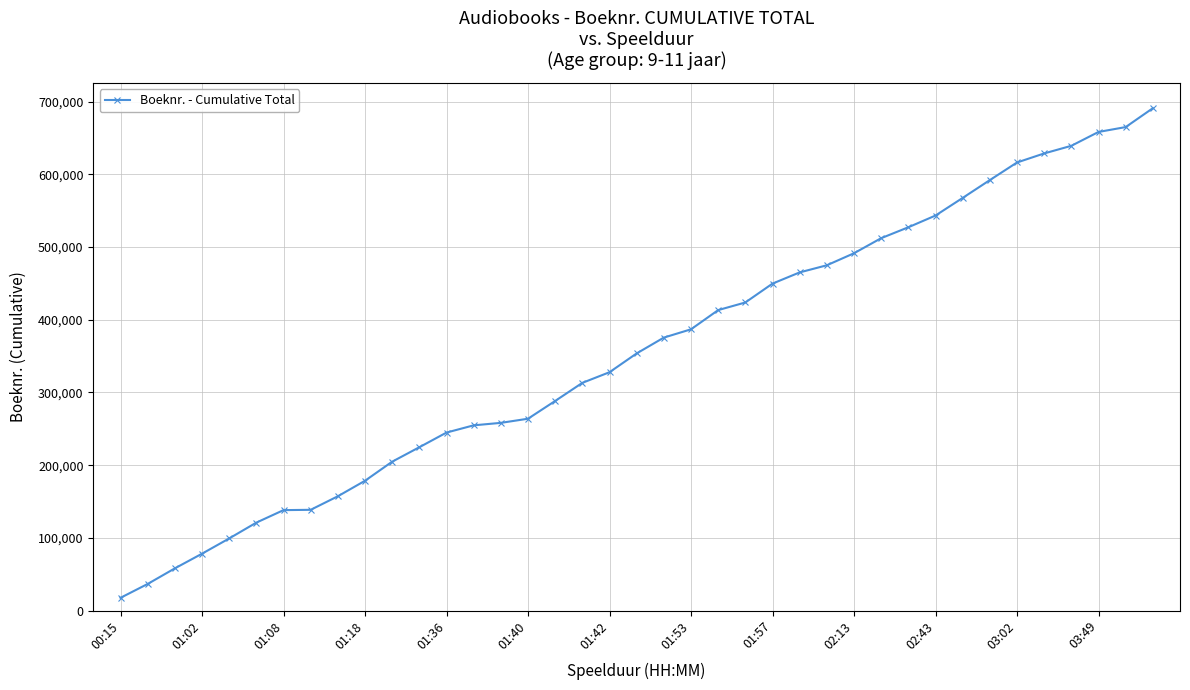

What is the value of the 29th point from the left?

512211